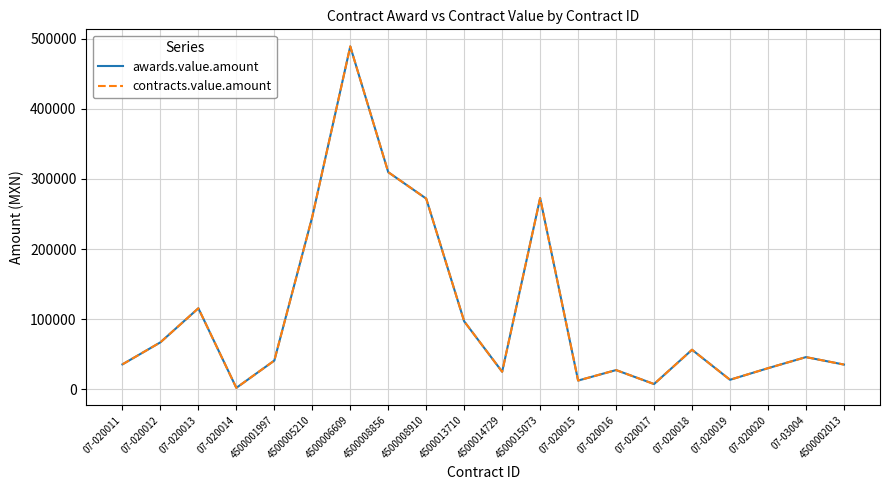

Where is awards.value.amount nearest to the value 245556?

4500005210